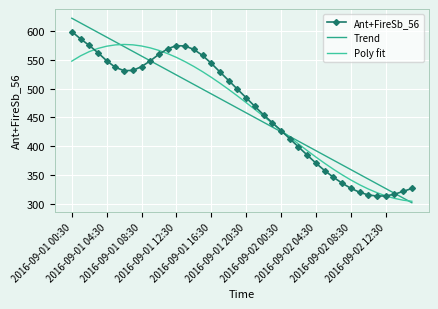

List the series in order of their peak value, highest first.

Trend, Ant+FireSb_56, Poly fit